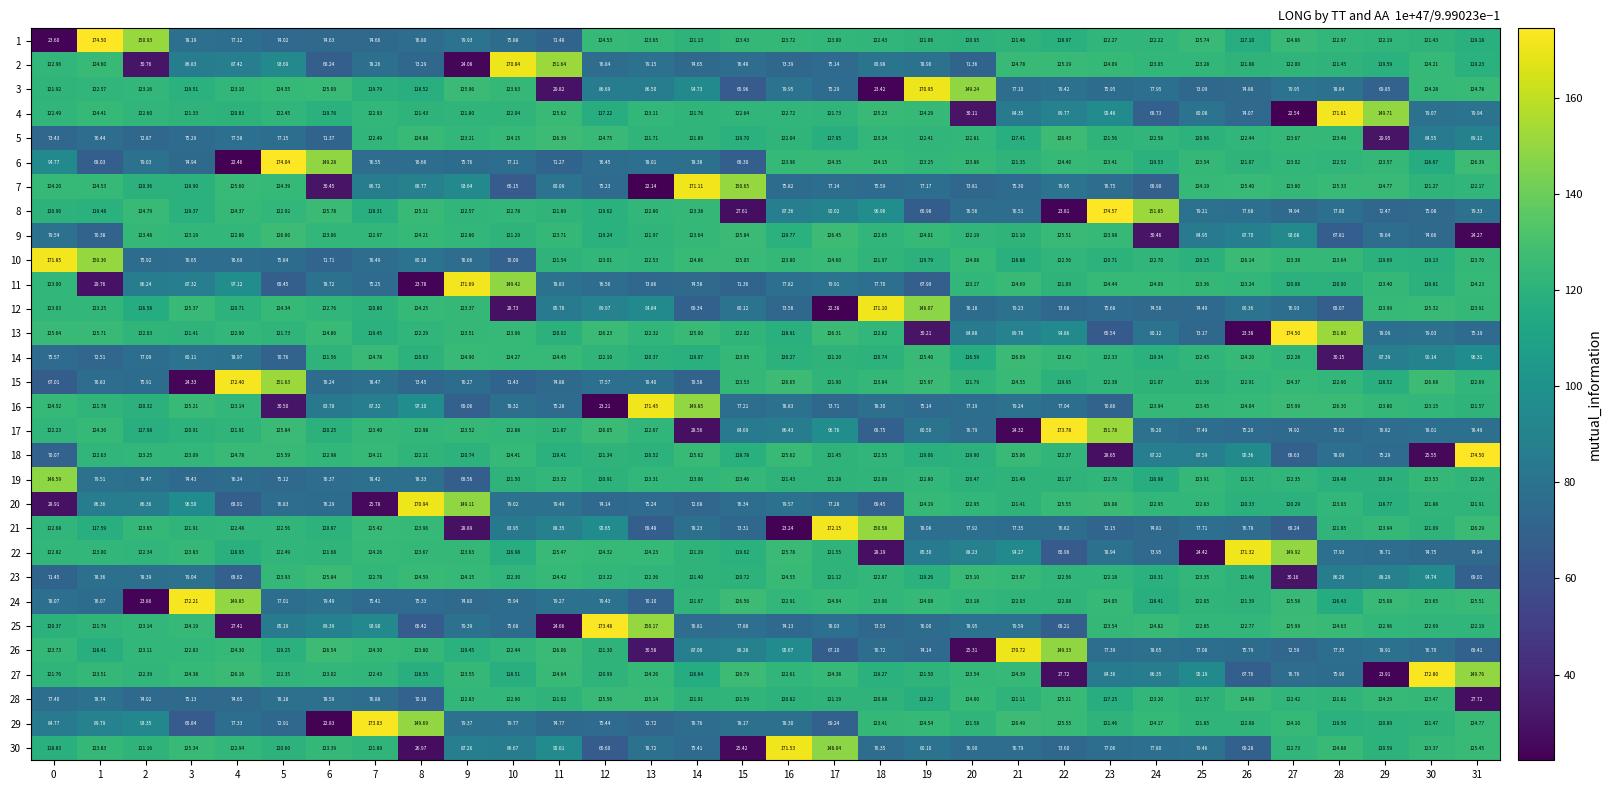

Is the value of 3 at 5 greater than the value of 26 at 17?

Yes